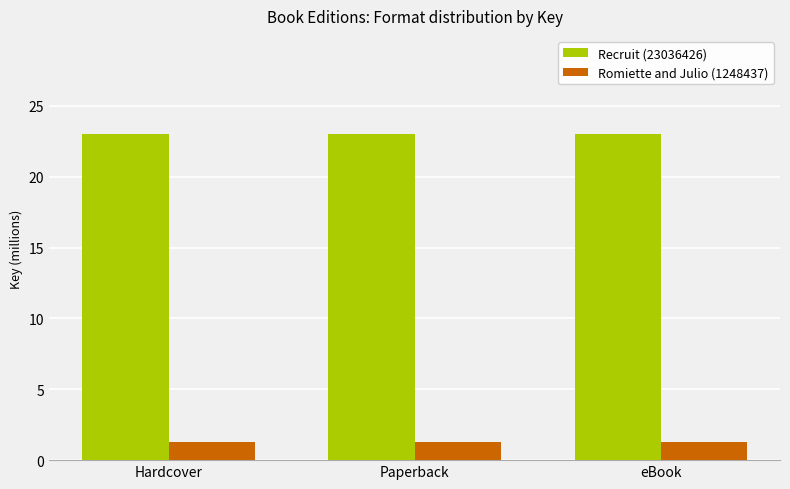

Which series has the largest total across all categories?

Recruit (23036426)